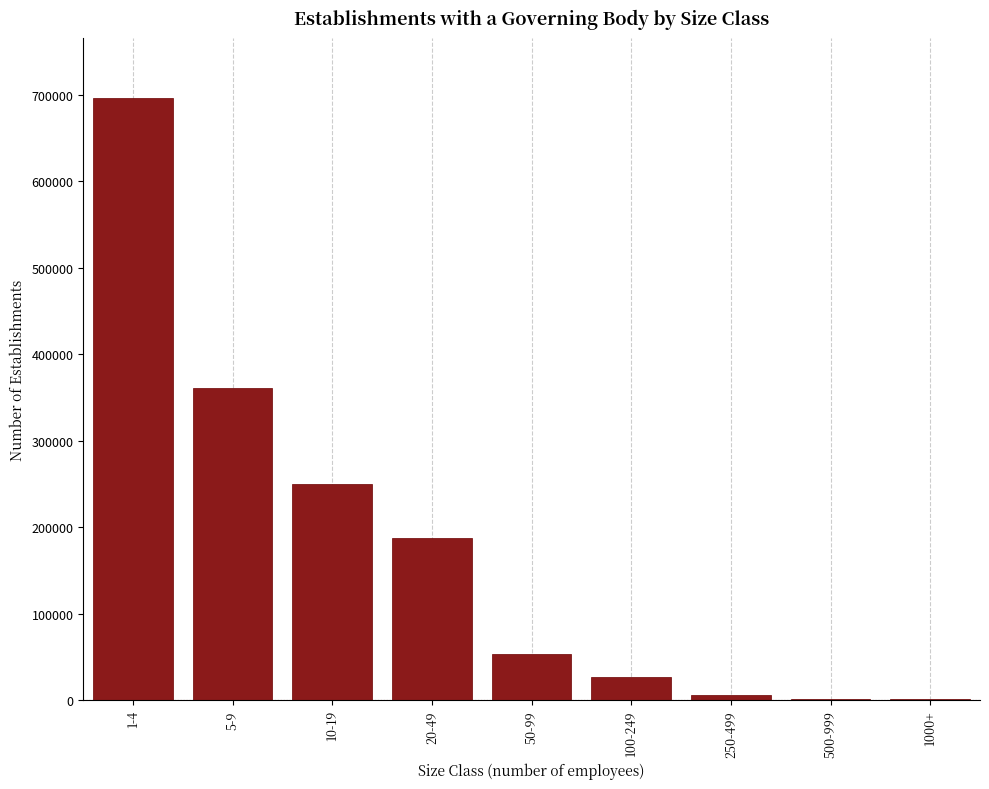

Approximately how many times larger is the value at 20-49 compared to 10-19?

0.8